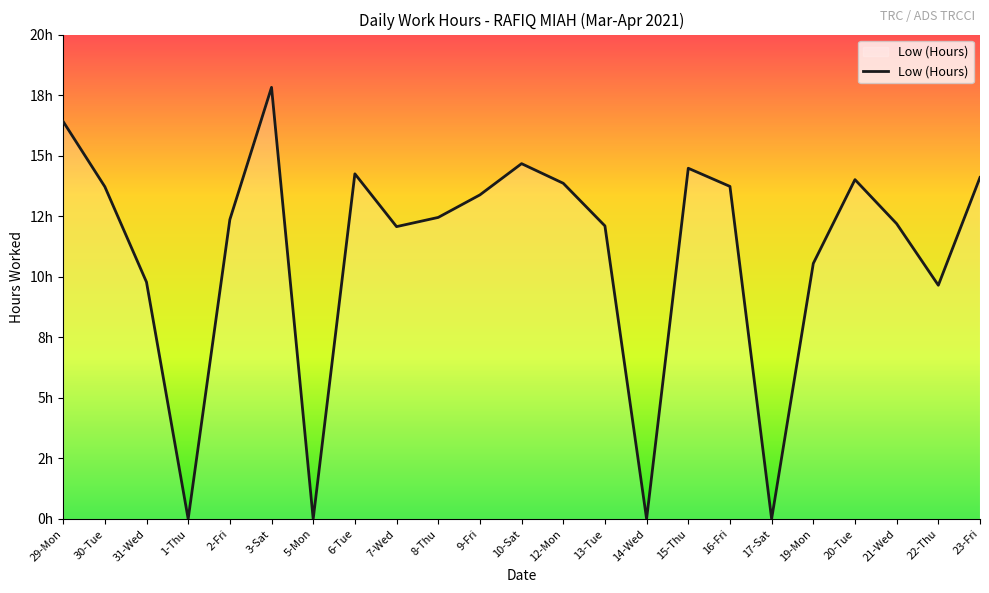

What is the label of the 8th point from the left?

6-Tue